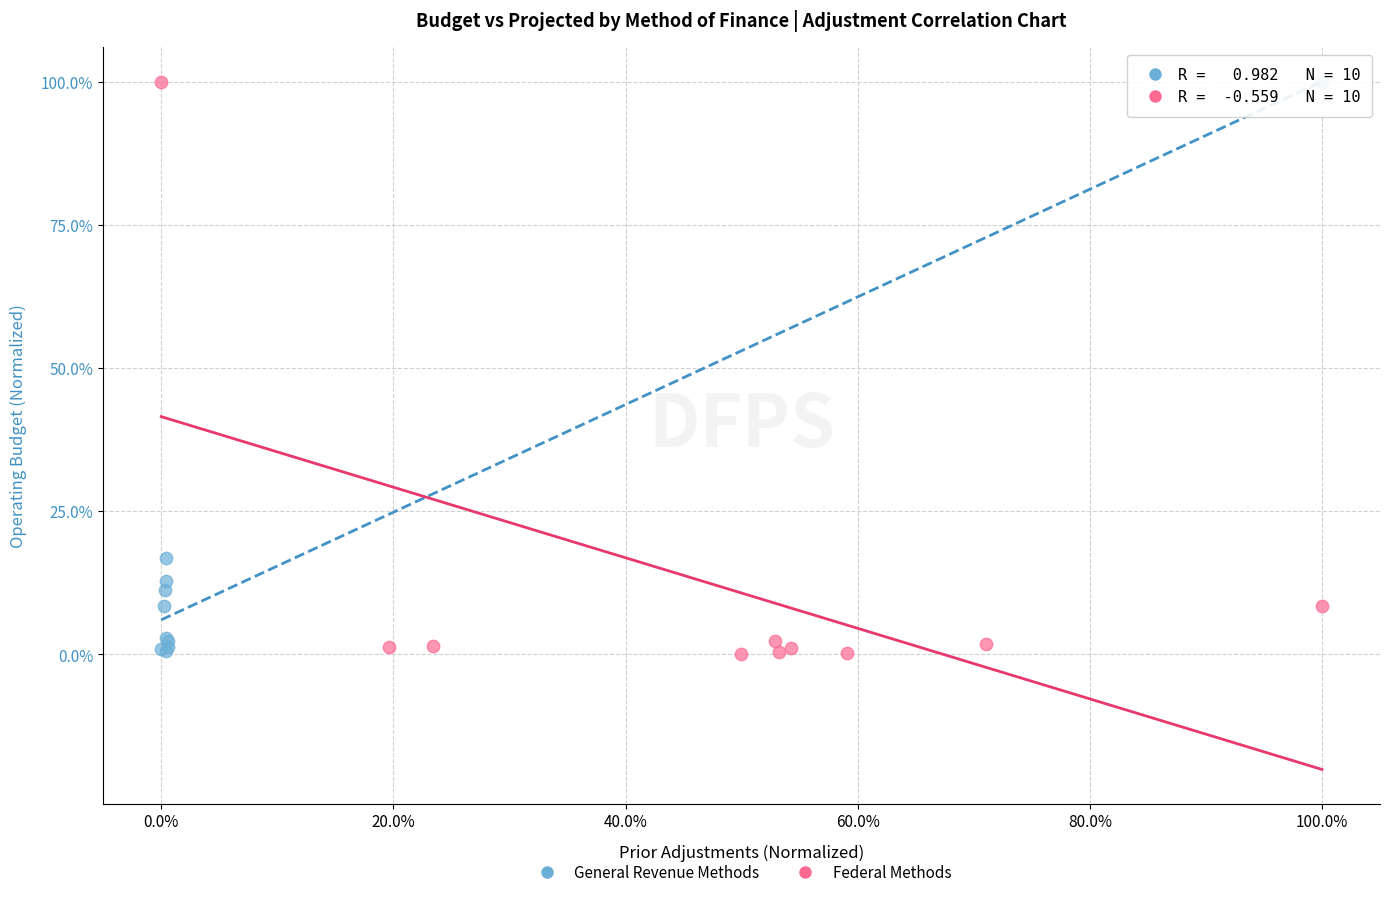

What are all the series names shown in the legend?

General Revenue Methods, Federal Methods